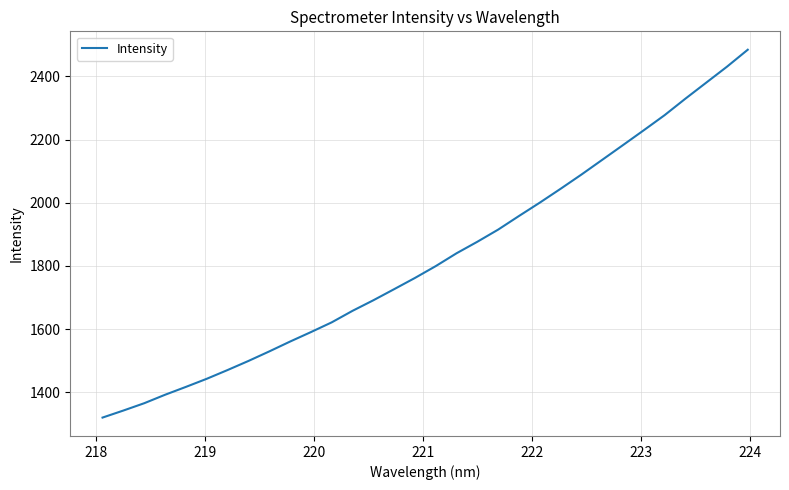

What is the minimum value shown in the chart?

1320.0